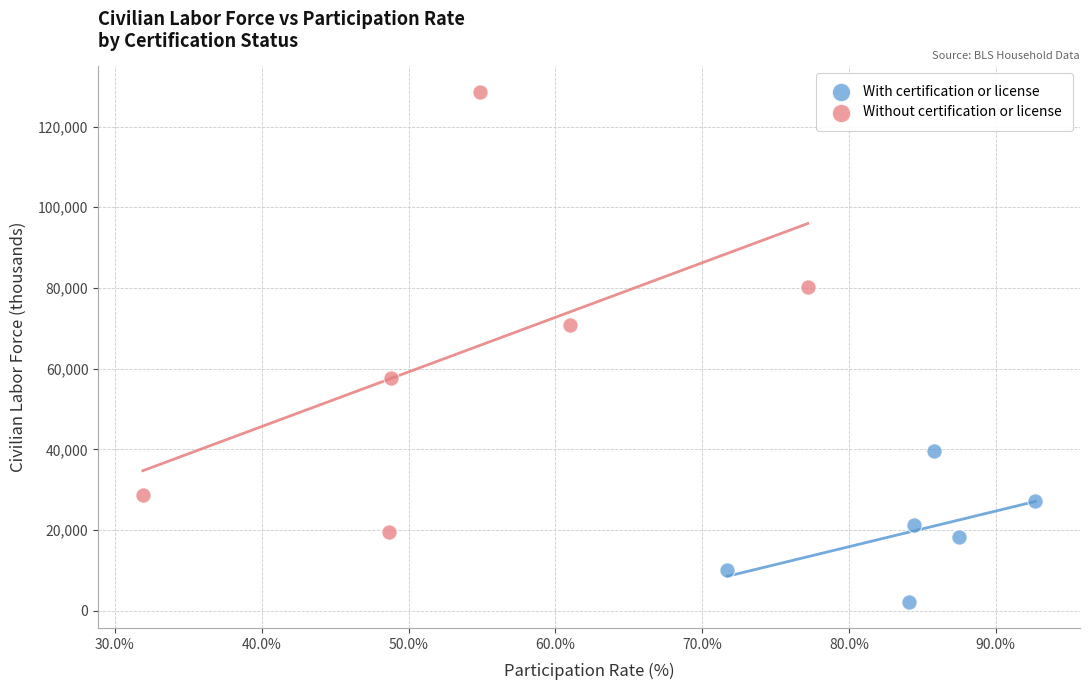

Which series reaches the maximum Y coordinate?

Without certification or license